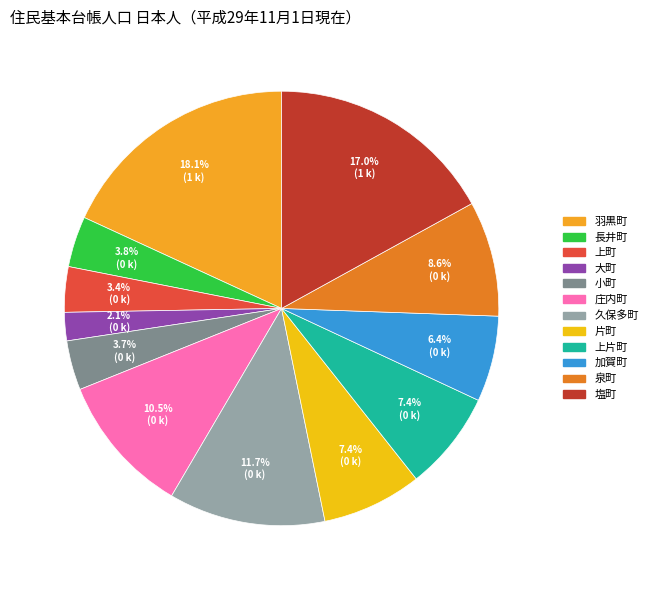

What is the smallest slice in the pie chart?

大町